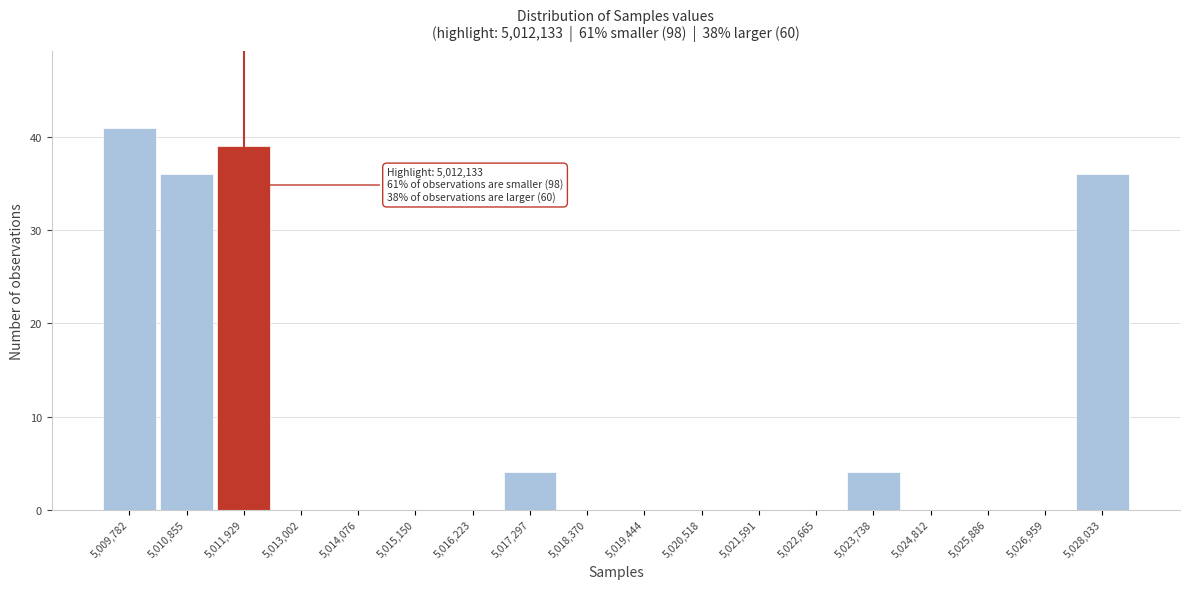

Reading right to left, list all the values displayed in this chart.

5,028,033=36	5,026,959=0	5,025,886=0	5,024,812=0	5,023,738=4	5,022,665=0	5,021,591=0	5,020,518=0	5,019,444=0	5,018,370=0	5,017,297=4	5,016,223=0	5,015,150=0	5,014,076=0	5,013,002=0	5,011,929=39	5,010,855=36	5,009,782=41